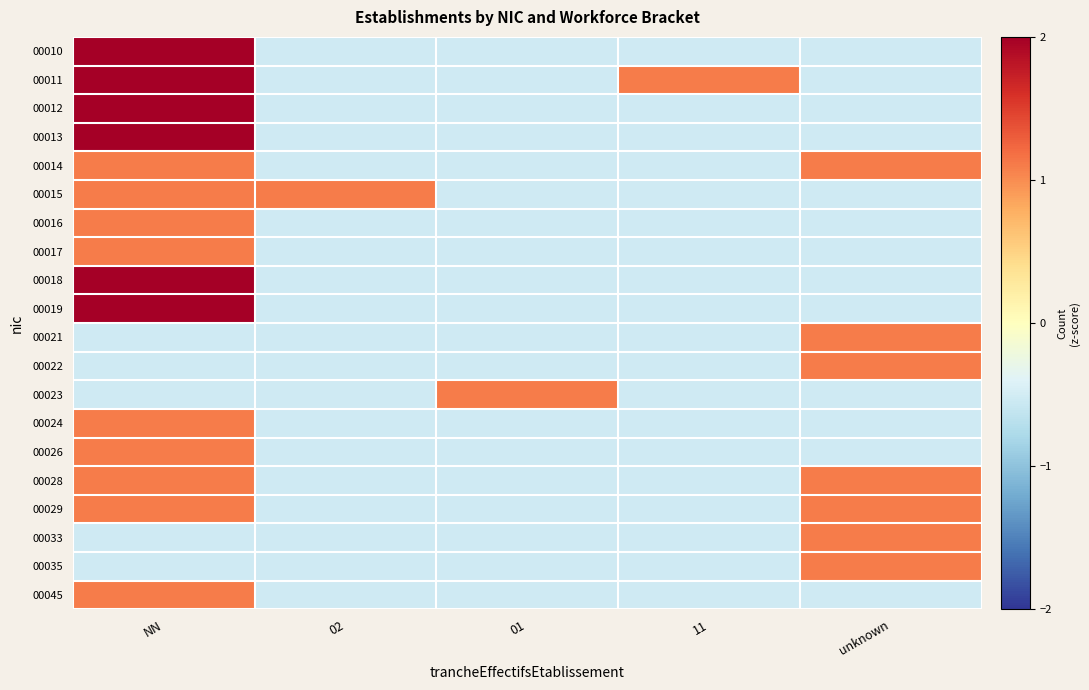

Reading left to right, what are all the values shown in this chart?

00010: NN=2.7	02=-0.5	01=-0.5	11=-0.5	unknown=-0.5
00011: NN=2.7	02=-0.5	01=-0.5	11=1.1	unknown=-0.5
00012: NN=2.7	02=-0.5	01=-0.5	11=-0.5	unknown=-0.5
00013: NN=2.7	02=-0.5	01=-0.5	11=-0.5	unknown=-0.5
00014: NN=1.1	02=-0.5	01=-0.5	11=-0.5	unknown=1.1
00015: NN=1.1	02=1.1	01=-0.5	11=-0.5	unknown=-0.5
00016: NN=1.1	02=-0.5	01=-0.5	11=-0.5	unknown=-0.5
00017: NN=1.1	02=-0.5	01=-0.5	11=-0.5	unknown=-0.5
00018: NN=2.7	02=-0.5	01=-0.5	11=-0.5	unknown=-0.5
00019: NN=4.4	02=-0.5	01=-0.5	11=-0.5	unknown=-0.5
00021: NN=-0.5	02=-0.5	01=-0.5	11=-0.5	unknown=1.1
00022: NN=-0.5	02=-0.5	01=-0.5	11=-0.5	unknown=1.1
00023: NN=-0.5	02=-0.5	01=1.1	11=-0.5	unknown=-0.5
00024: NN=1.1	02=-0.5	01=-0.5	11=-0.5	unknown=-0.5
00026: NN=1.1	02=-0.5	01=-0.5	11=-0.5	unknown=-0.5
00028: NN=1.1	02=-0.5	01=-0.5	11=-0.5	unknown=1.1
00029: NN=1.1	02=-0.5	01=-0.5	11=-0.5	unknown=1.1
00033: NN=-0.5	02=-0.5	01=-0.5	11=-0.5	unknown=1.1
00035: NN=-0.5	02=-0.5	01=-0.5	11=-0.5	unknown=1.1
00045: NN=1.1	02=-0.5	01=-0.5	11=-0.5	unknown=-0.5